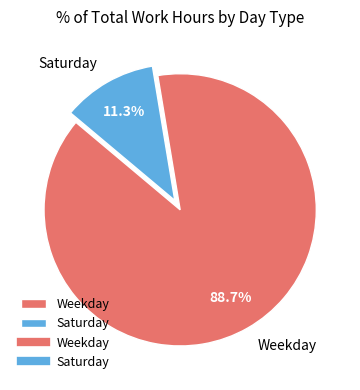

What is the majority slice?

Weekday